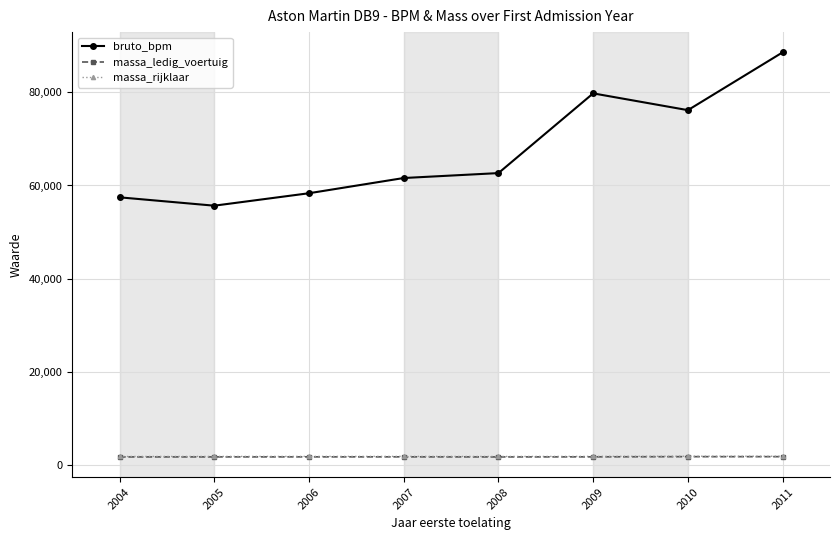

The value of massa_ledig_voertuig at 2011 is 1830.0. True or false?

True